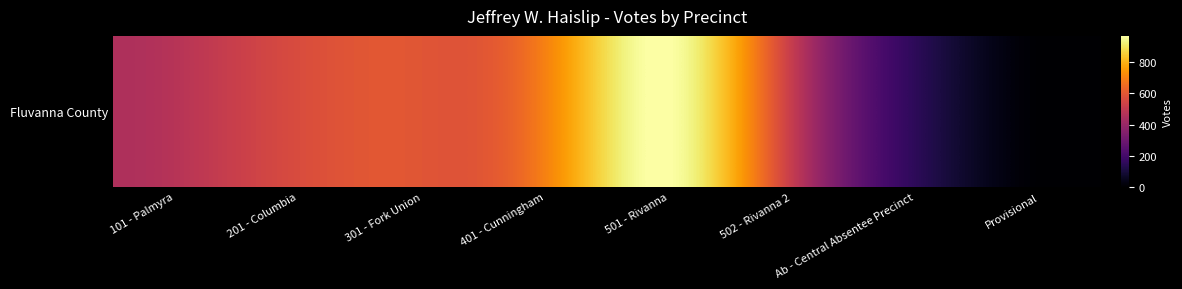

Reading right to left, extract all data points from this chart.

2	149	511	970	702	595	567	474